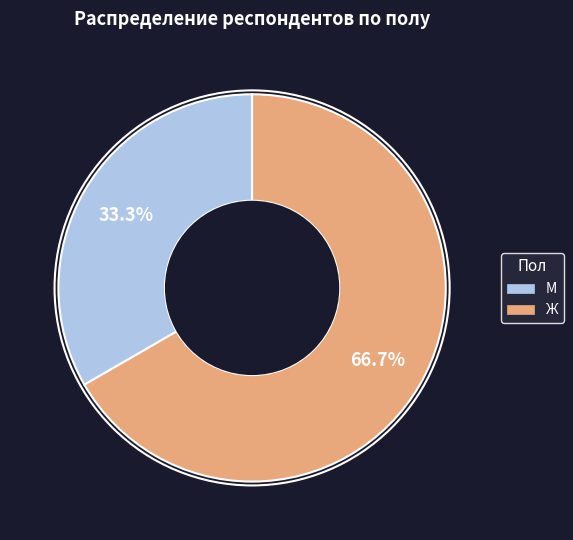

Combined, what portion of the pie is Ж and М?

100.0%